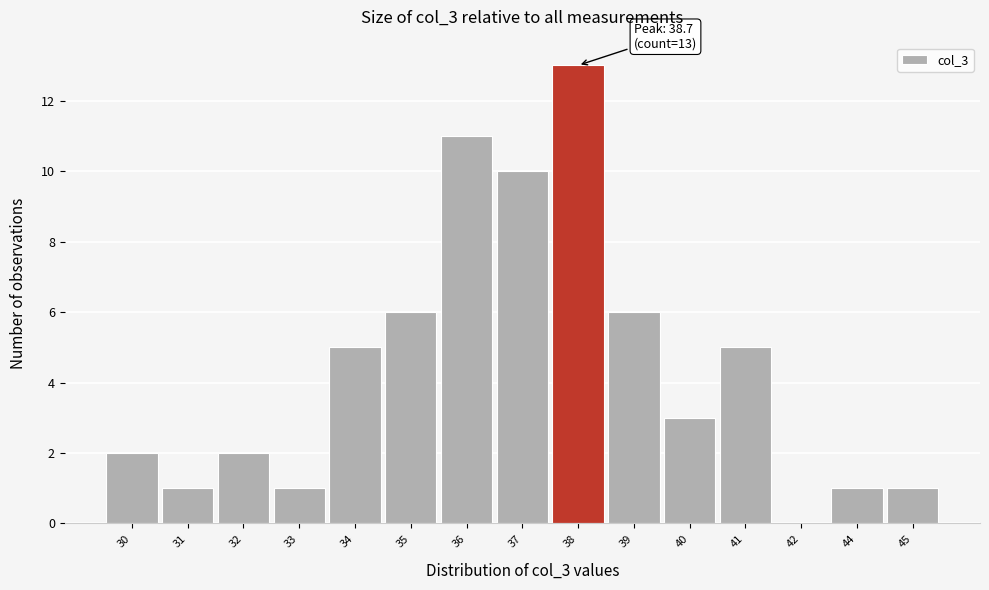

Reading left to right, transcribe all the data shown in this chart.

30=2	31=1	32=2	33=1	34=5	35=6	36=11	37=10	38=13	39=6	40=3	41=5	42=0	44=1	45=1